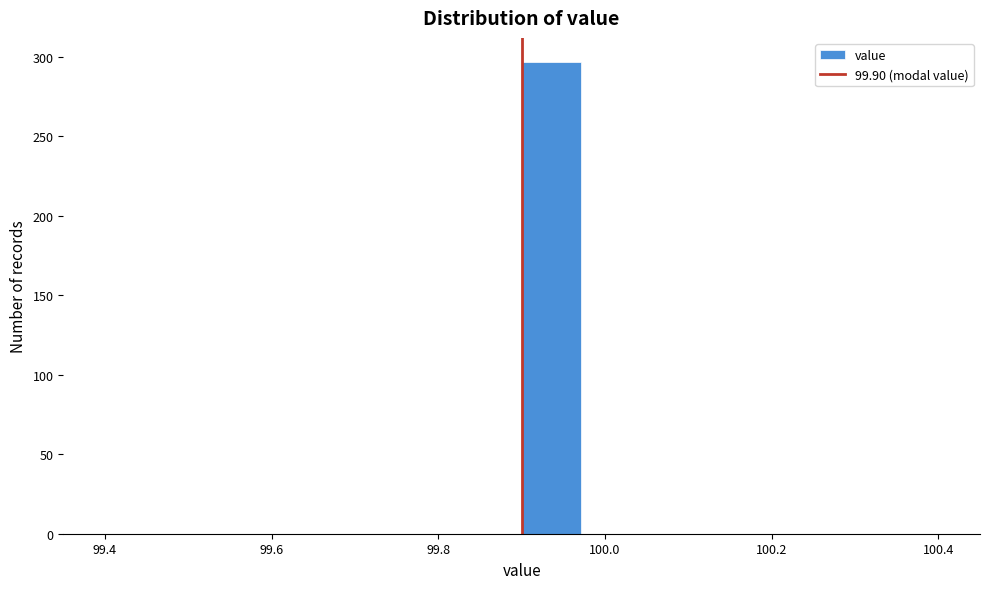

Around what value on the x-axis is the tallest bar? Give the approximate position of its centre, as read against the axis.

99.94